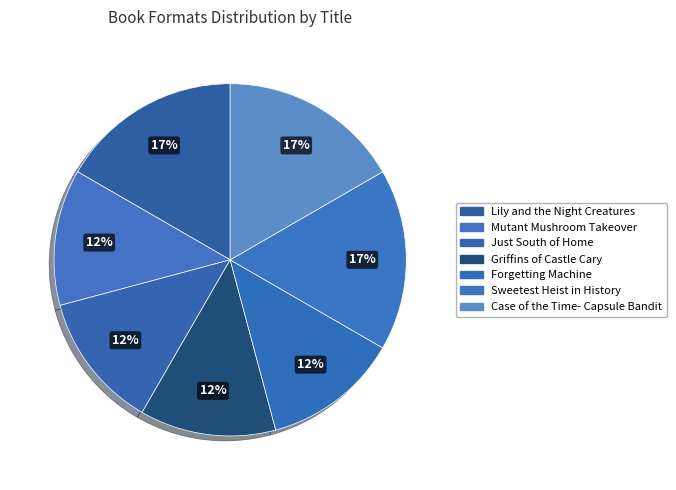

What is the smallest slice in the pie chart?

Mutant Mushroom Takeover